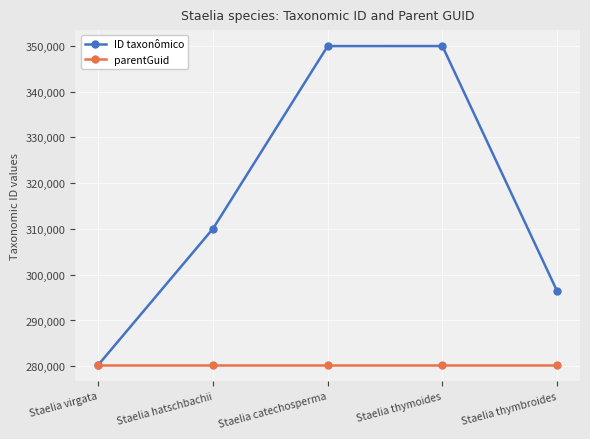

List the series in order of their peak value, highest first.

ID taxonômico, parentGuid